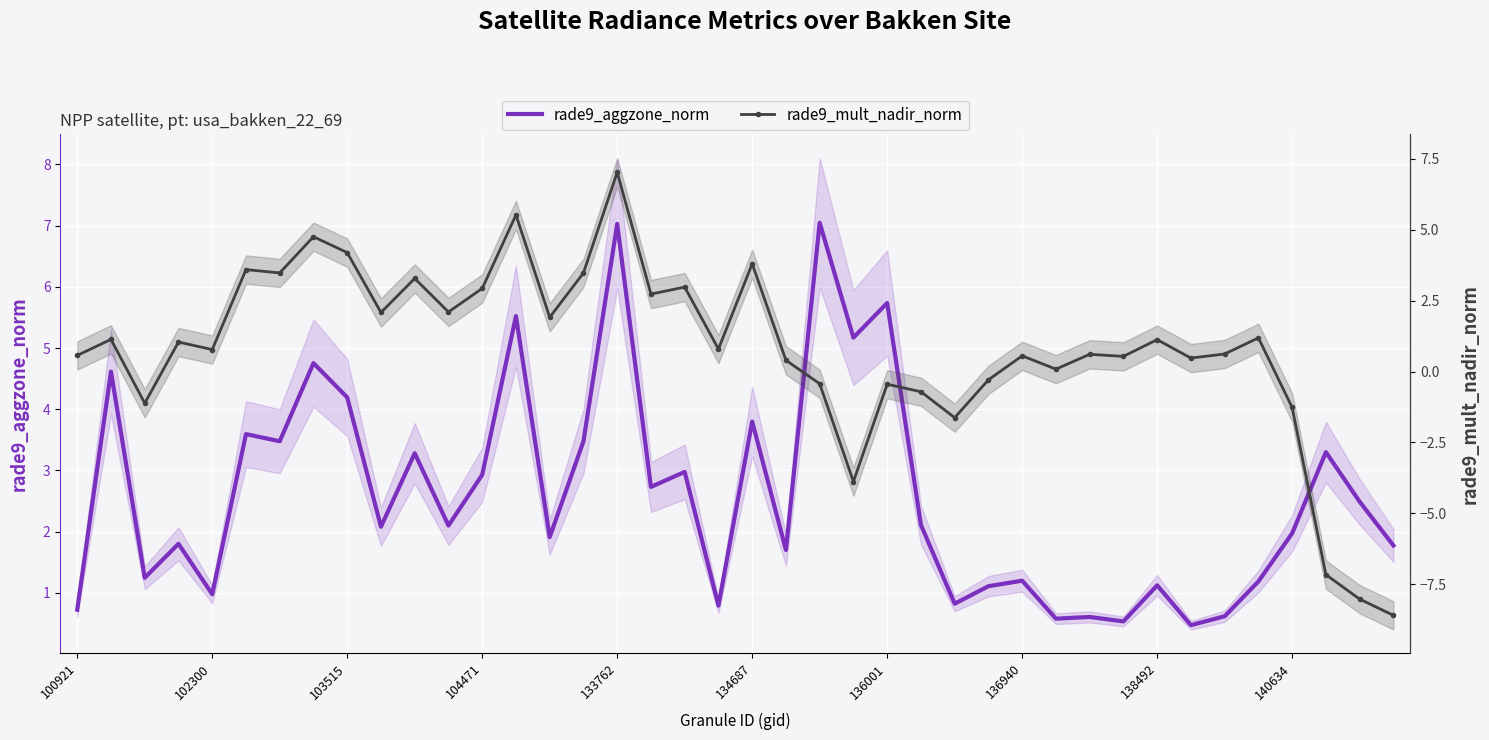

Which series changed the most between 32 and 33?

rade9_aggzone_norm